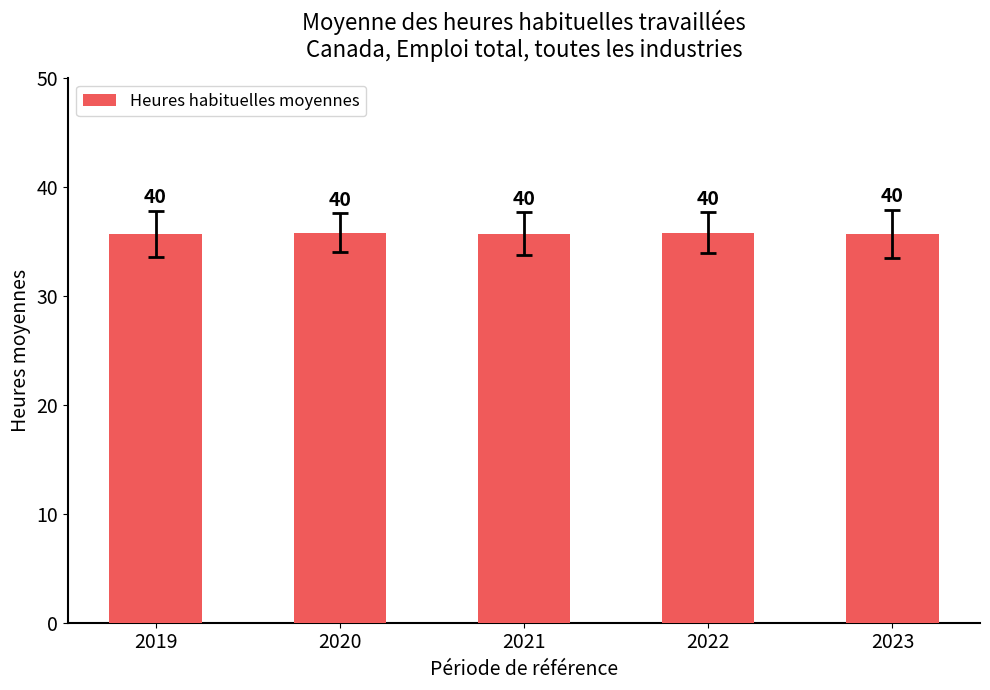

What is the difference between the values at 2023 and 2020?

0.1